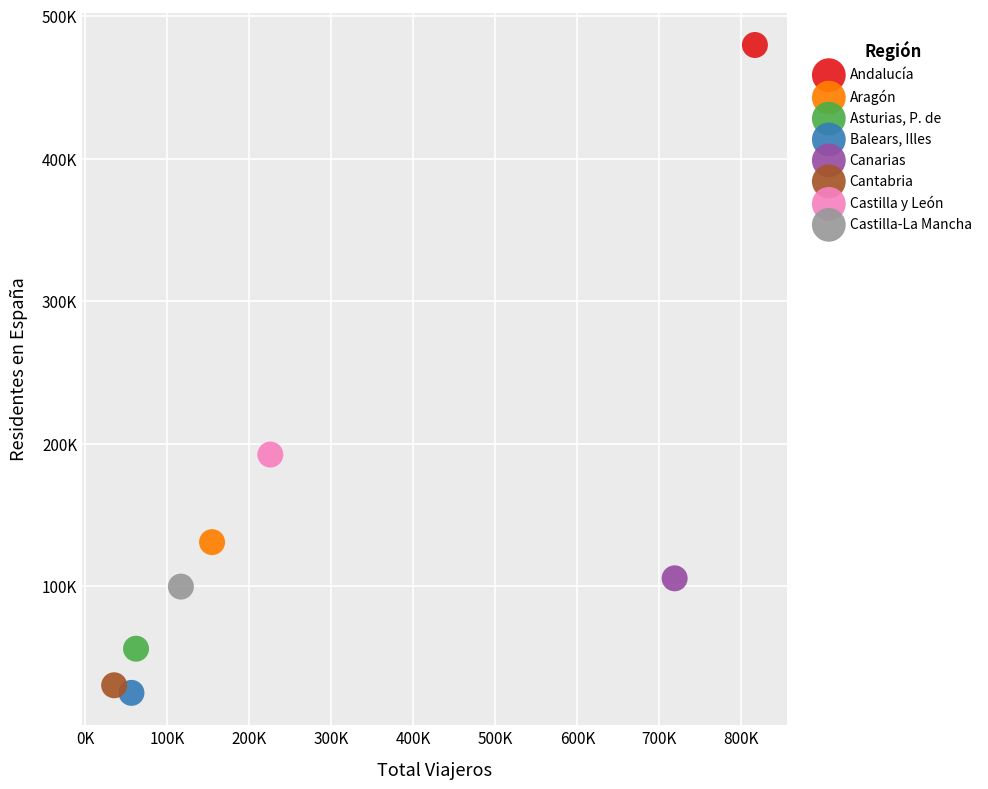

What are all the series names shown in the legend?

Andalucía, Aragón, Asturias, P. de, Balears, Illes, Canarias, Cantabria, Castilla y León, Castilla-La Mancha